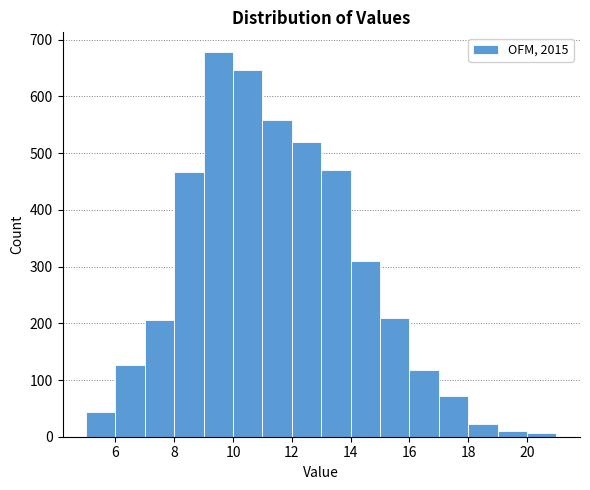

Reading left to right, list every bar in this chart as the range it spans on the x-axis followed by its height. The values are not printed on the chart, so give them approximately, as read against the axis.

5 to 6: 40
6 to 7: 130
7 to 8: 210
8 to 9: 470
9 to 10: 680
10 to 11: 650
11 to 12: 560
12 to 13: 520
13 to 14: 470
14 to 15: 310
15 to 16: 210
16 to 17: 120
17 to 18: 70
18 to 19: 20
19 to 20: 10
20 to 21: under 10